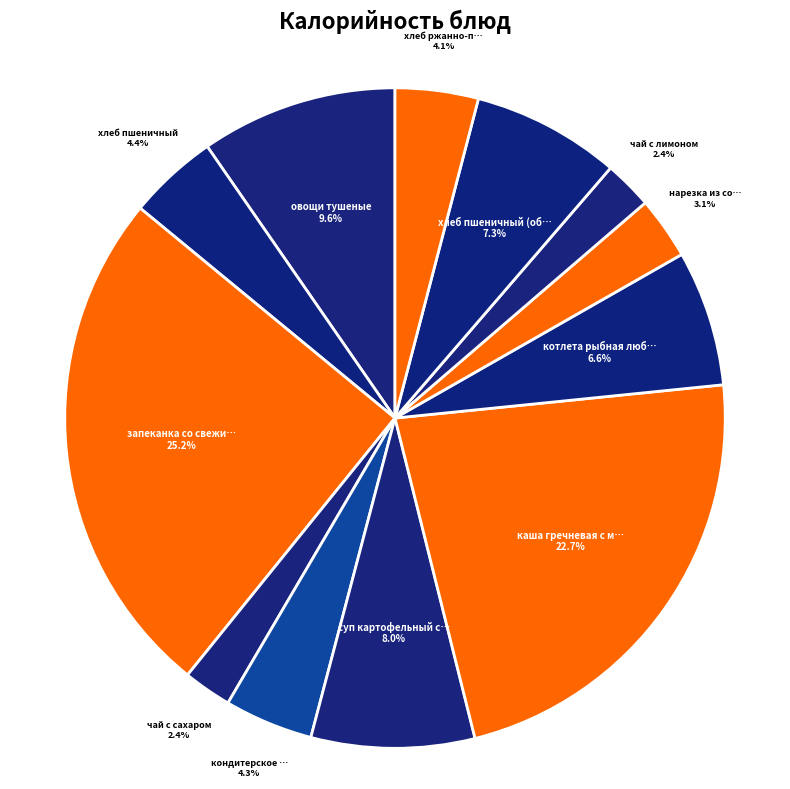

How many slices are in this pie chart?

12